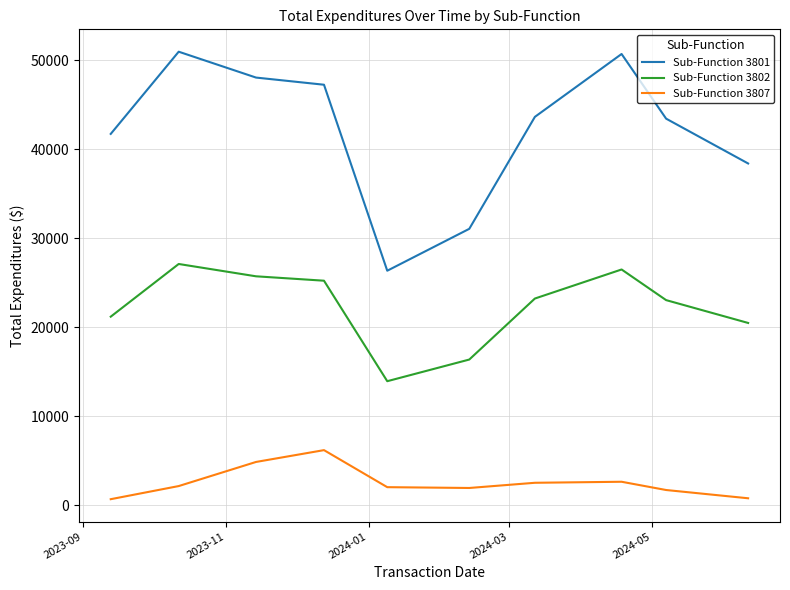

True or false: Sub-Function 3802 has more than 0 points higher than both neighbors.

True